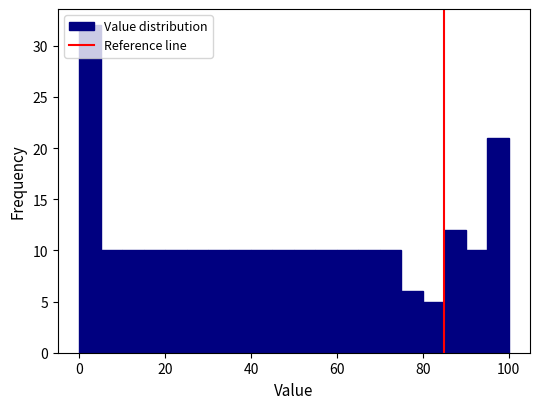

Read against the x-axis, roughly where is the centre of the tallest bar?

2